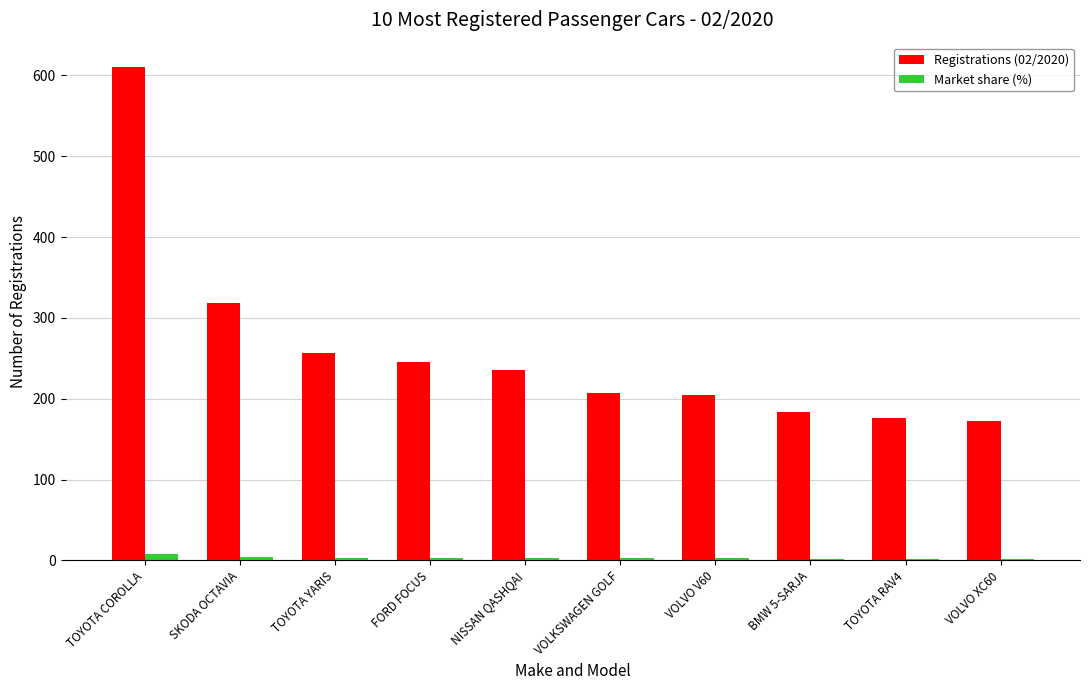

The value of Registrations (02/2020) at VOLVO V60 is 205.0. True or false?

True